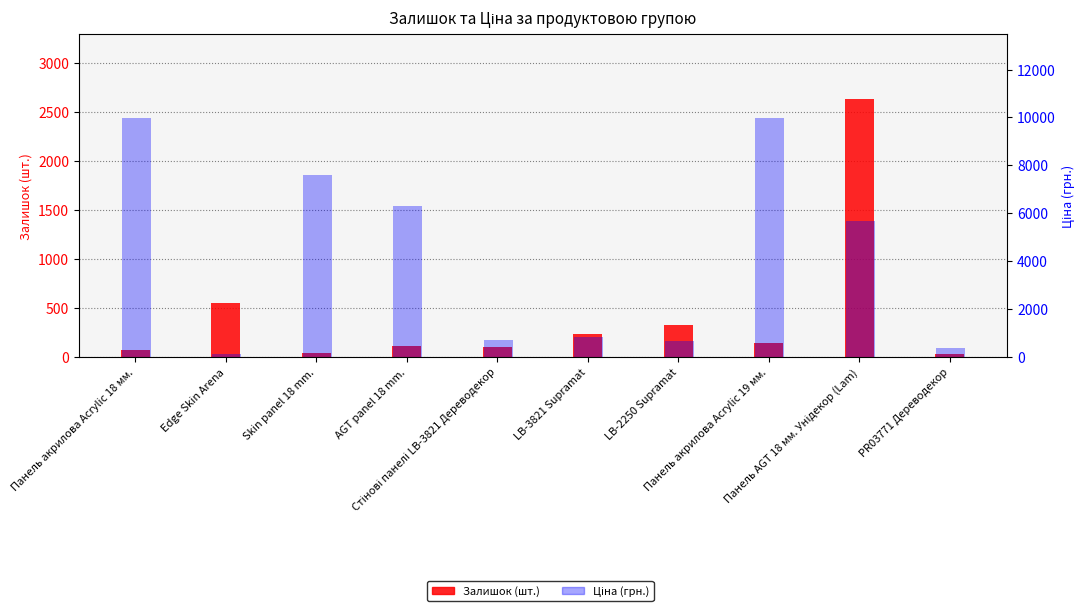

What position from the left is LB-3821 Supramat?

6